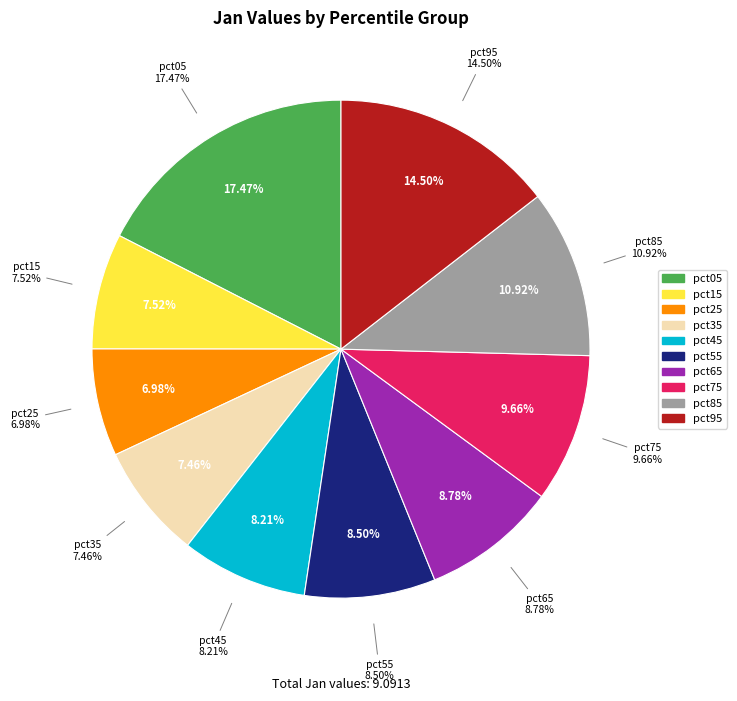

Which category has the smallest portion of the pie?

pct25